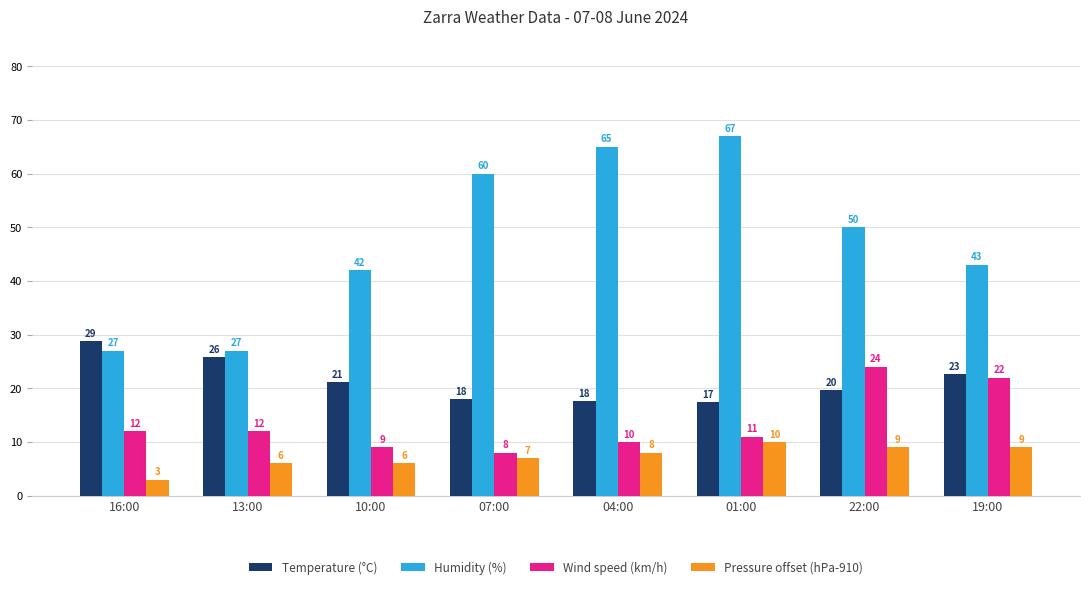

The value of Humidity (%) at 10:00 is 72.7. True or false?

False